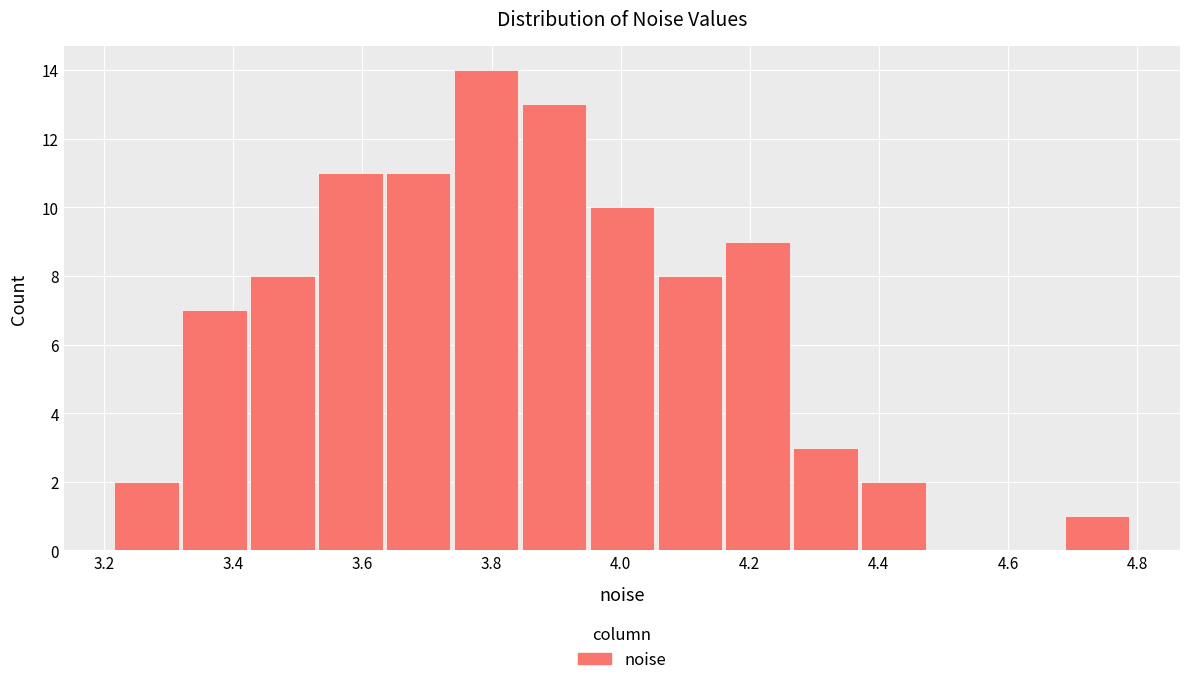

What is the height of the bar covering 4.68 to 4.80 on the x-axis? Neither the bar edges nor the heights are printed on the chart, so give them approximately, as read against the axes.

1